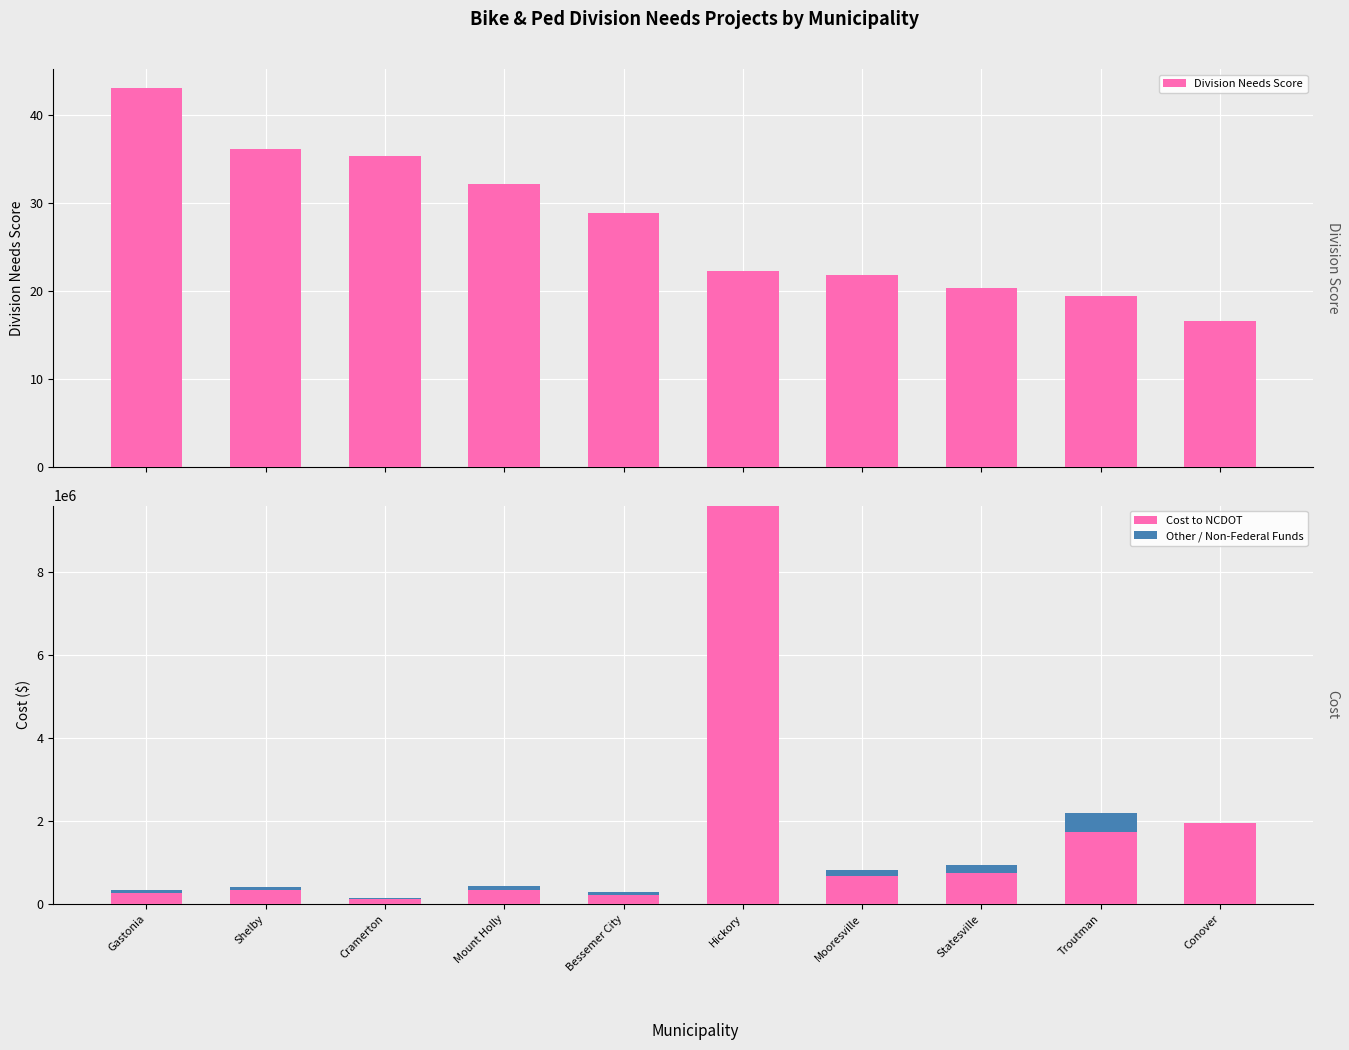

What is the total value across all series at Shelby?

414036.1